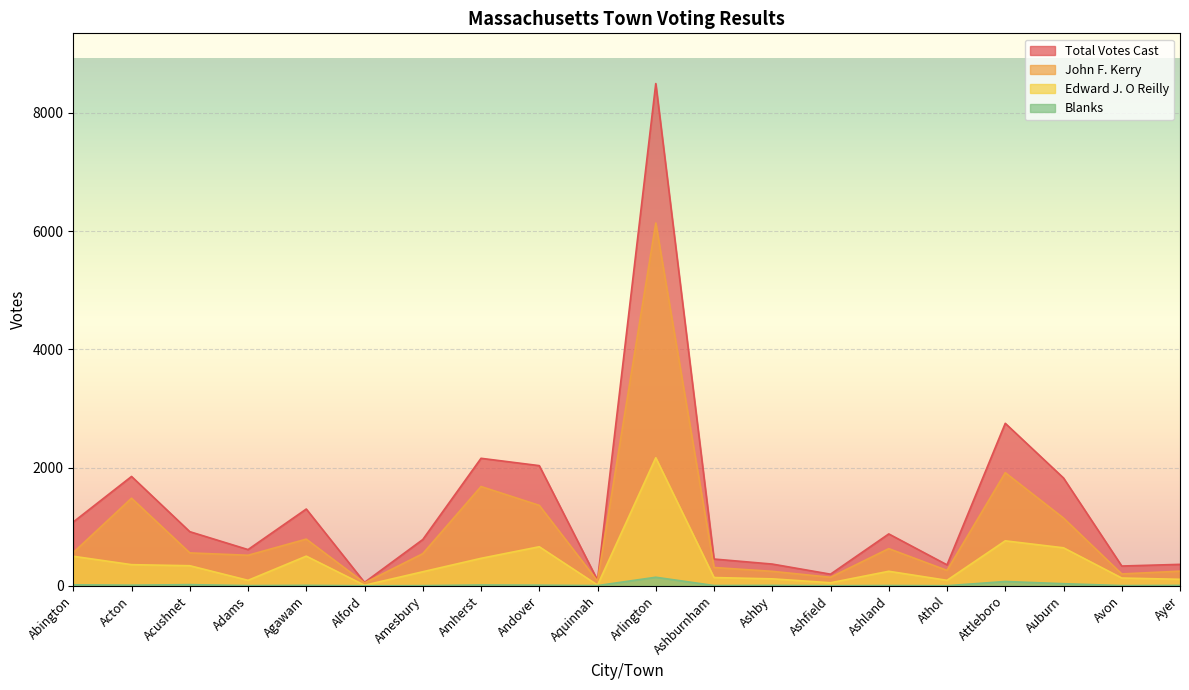

Where does the Edward J. O Reilly series first go above 245?

Abington